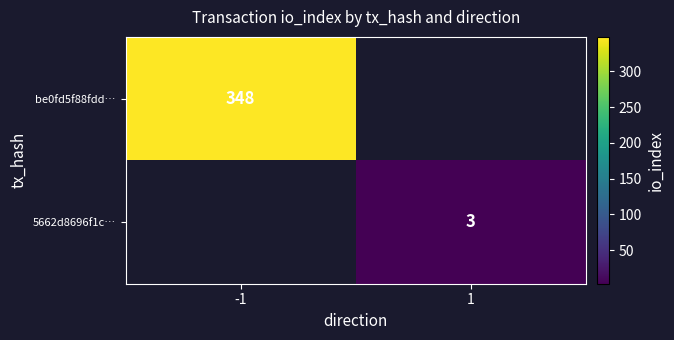

The value of 5662d8696f1c… at 1 is 3. True or false?

True